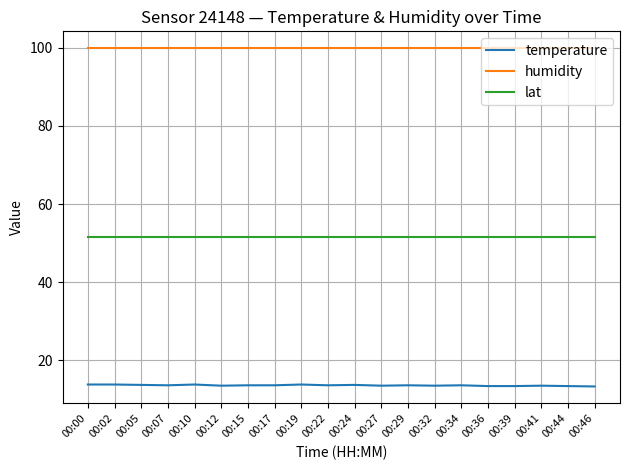

True or false: temperature and lat cross at least once.

False